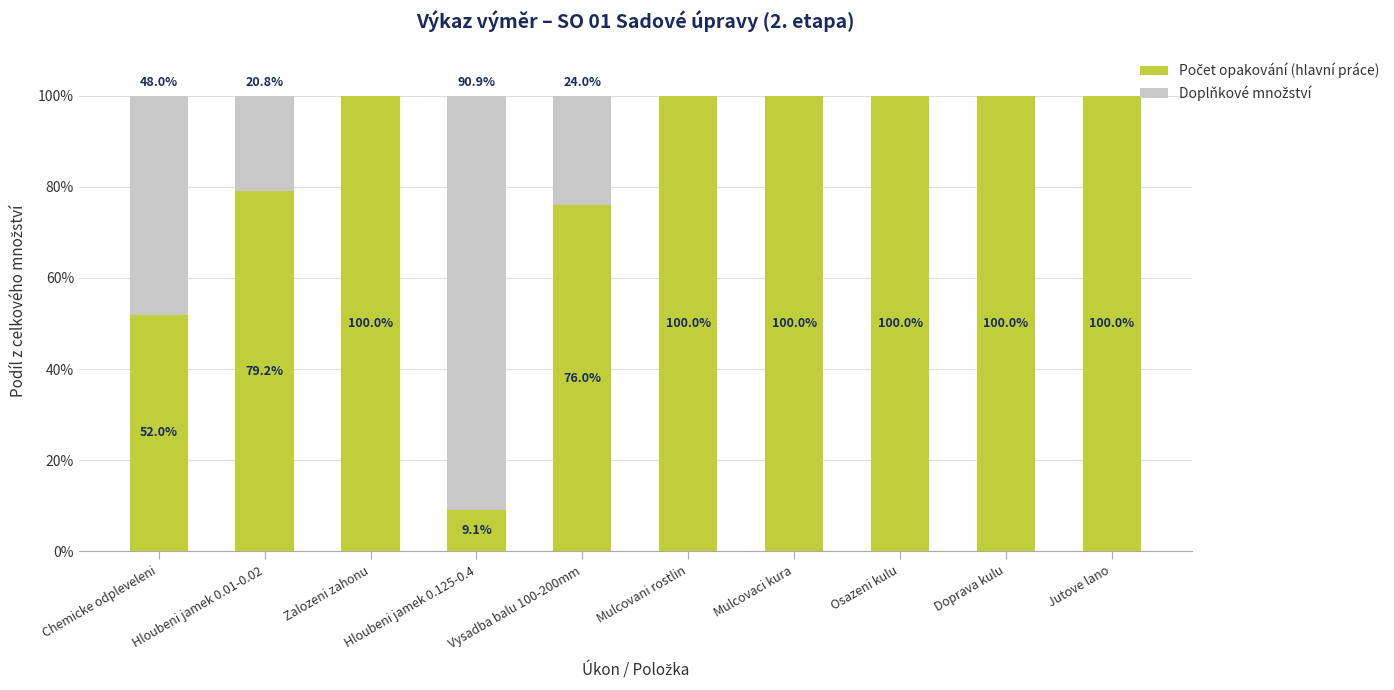

What is the total value across all series at Chemicke odpleveleni?

100.0